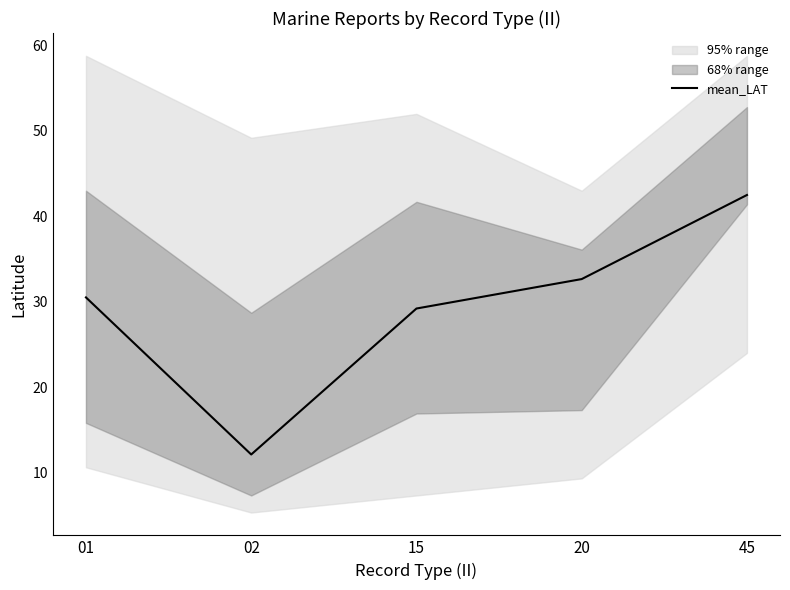

Is it true that the value at 01 is 30.5?

True